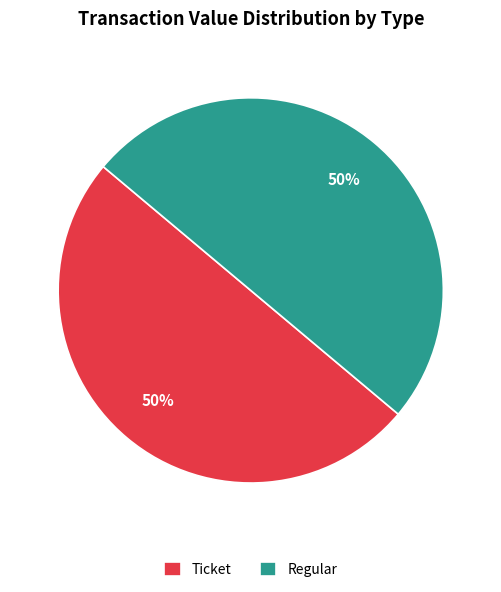

To the nearest percent, what percentage of the pie is Regular?

50%